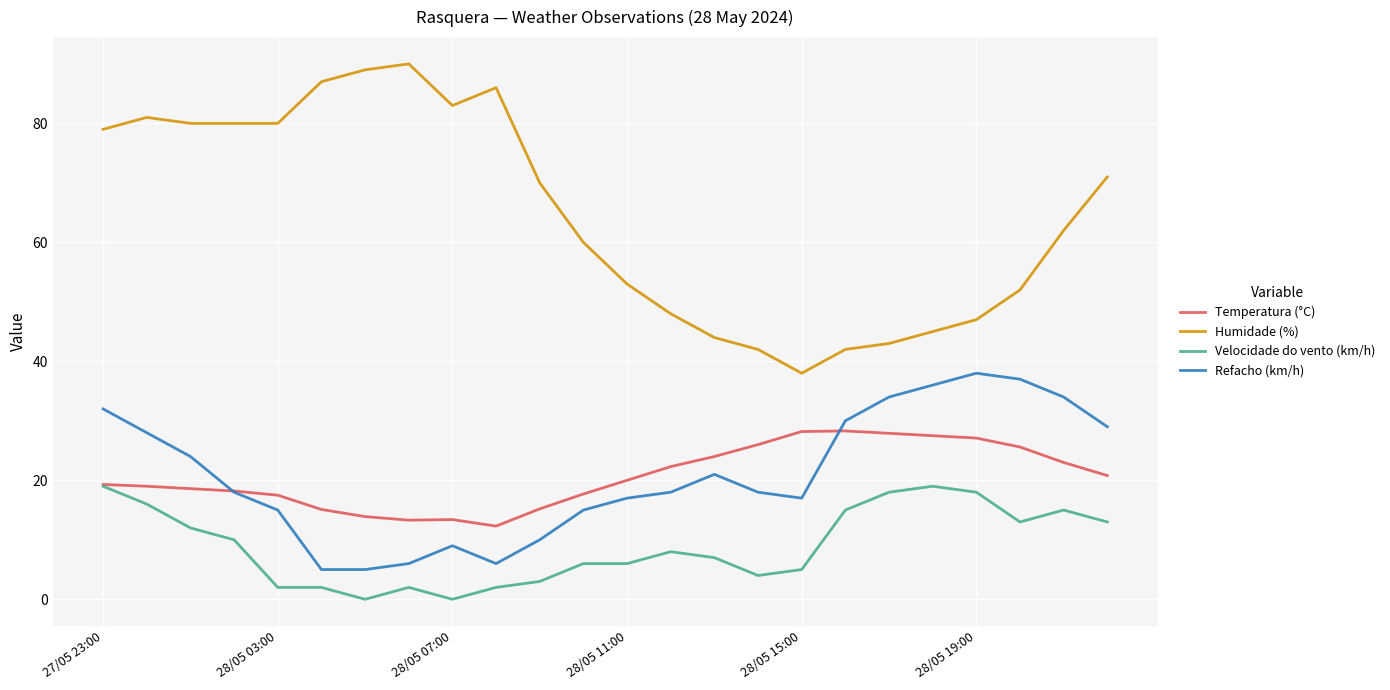

List the series in order of their peak value, highest first.

Humidade (%), Refacho (km/h), Temperatura (°C), Velocidade do vento (km/h)